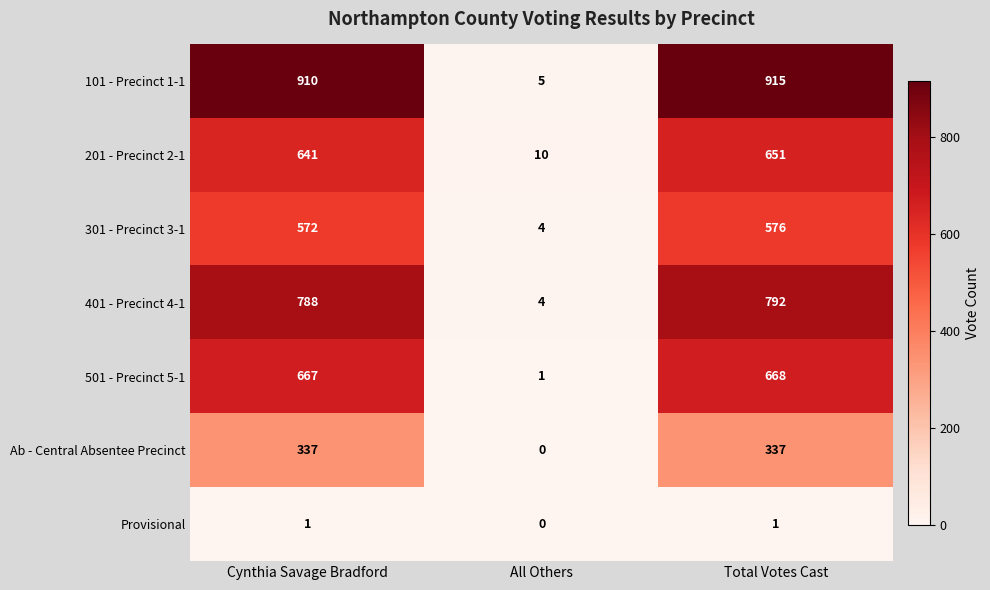

Where is 201 - Precinct 2-1 nearest to the value 330?

Cynthia Savage Bradford